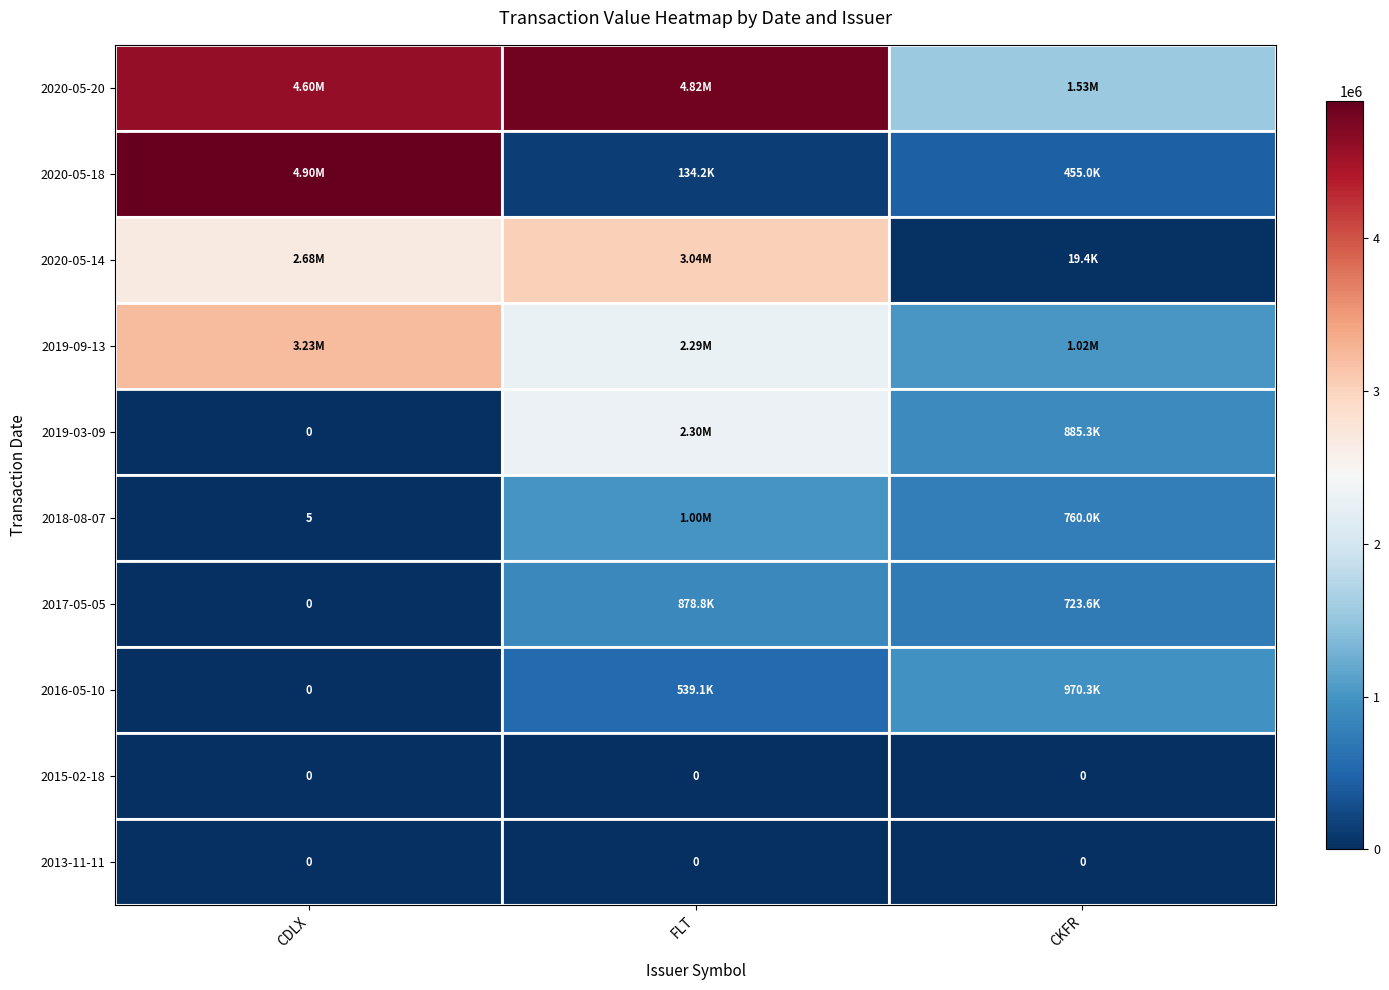

True or false: 2018-08-07 has a value of 1000600 at FLT.

True